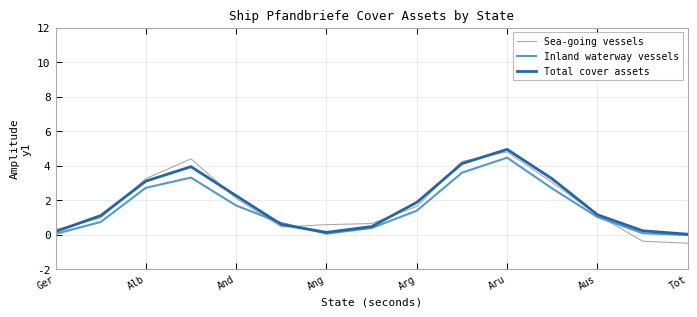

What is the minimum value for Sea-going vessels?

-0.5